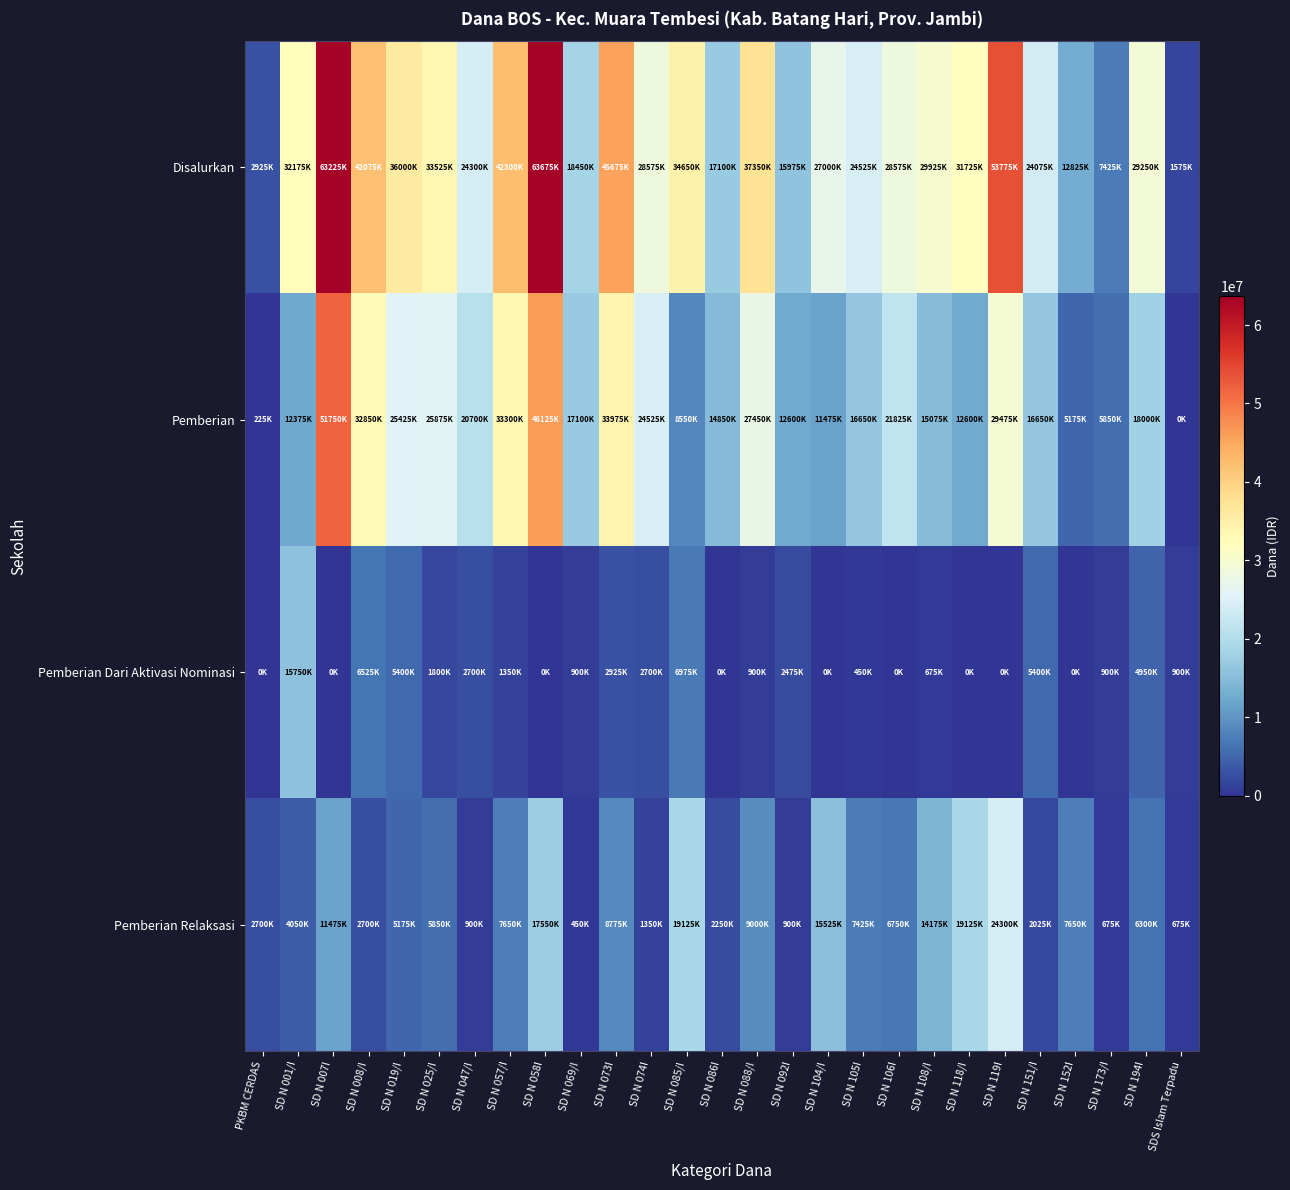

Between SD N 118/I and SDS Islam Terpadu, which is larger?

SD N 118/I